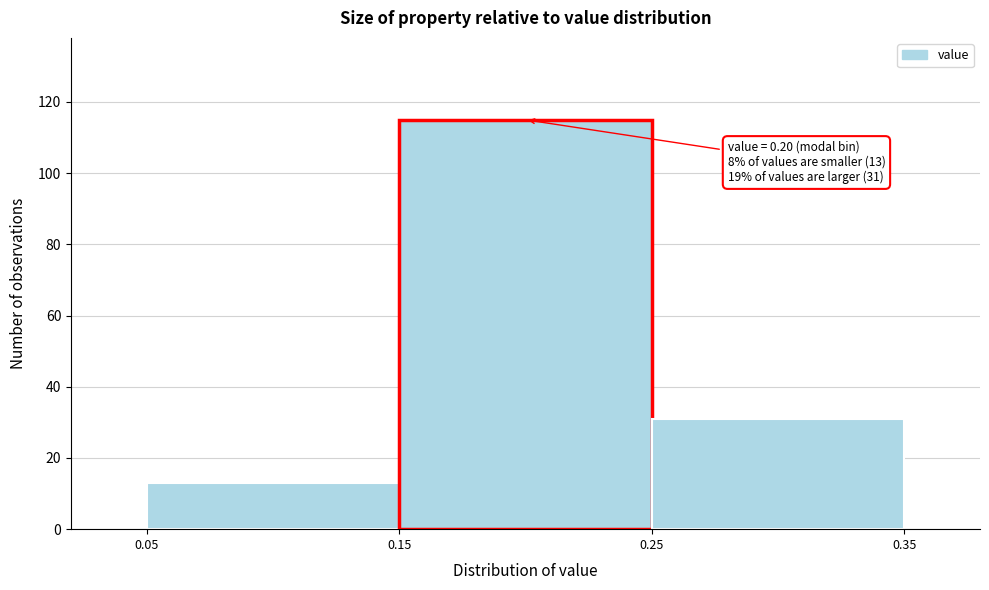

Over which range of the x-axis is the bar tallest?

0.15 to 0.25